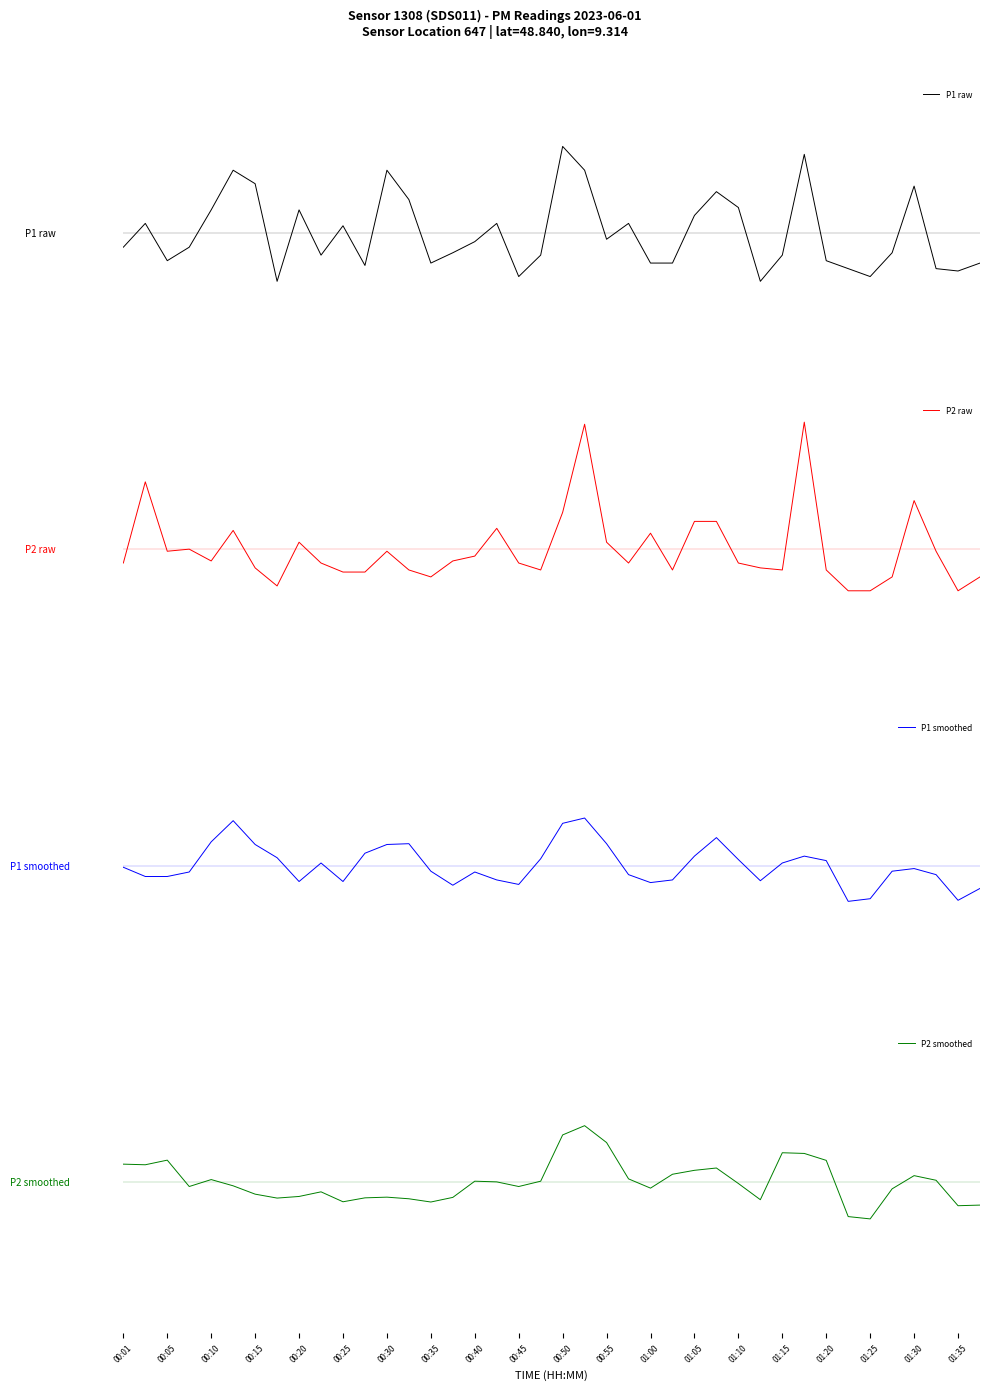

How many positive values does the P1 smoothed series have?

18